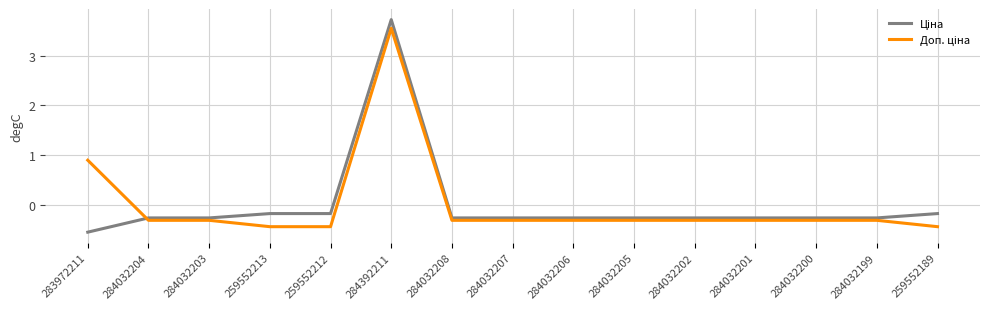

Which category has the lowest value across all series?

283972211